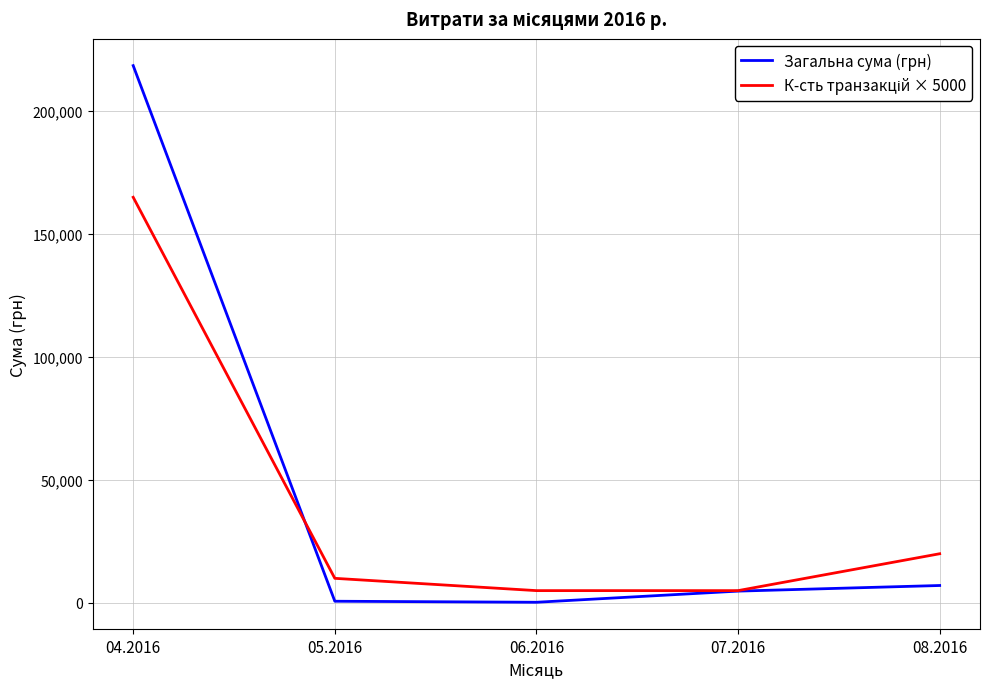

Which series has the largest range (max minus min)?

Загальна сума (грн)